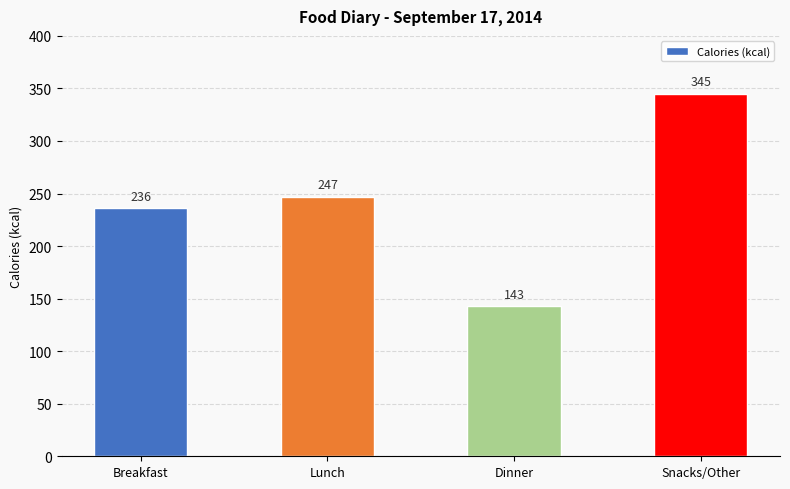

Between Snacks/Other and Dinner, which is larger?

Snacks/Other